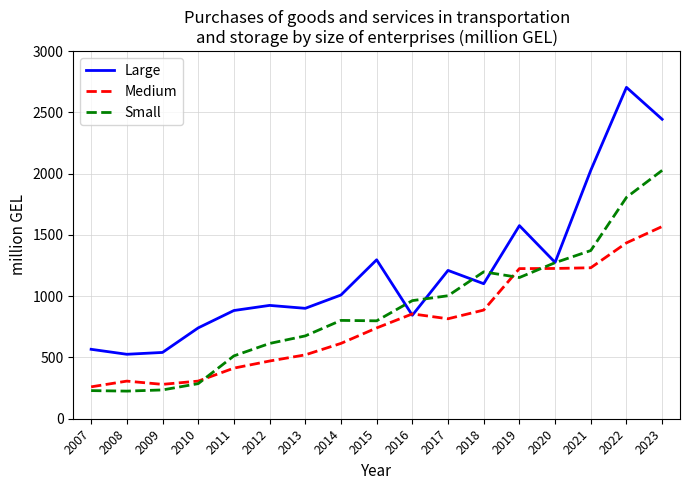

True or false: Large and Small cross at least once.

True